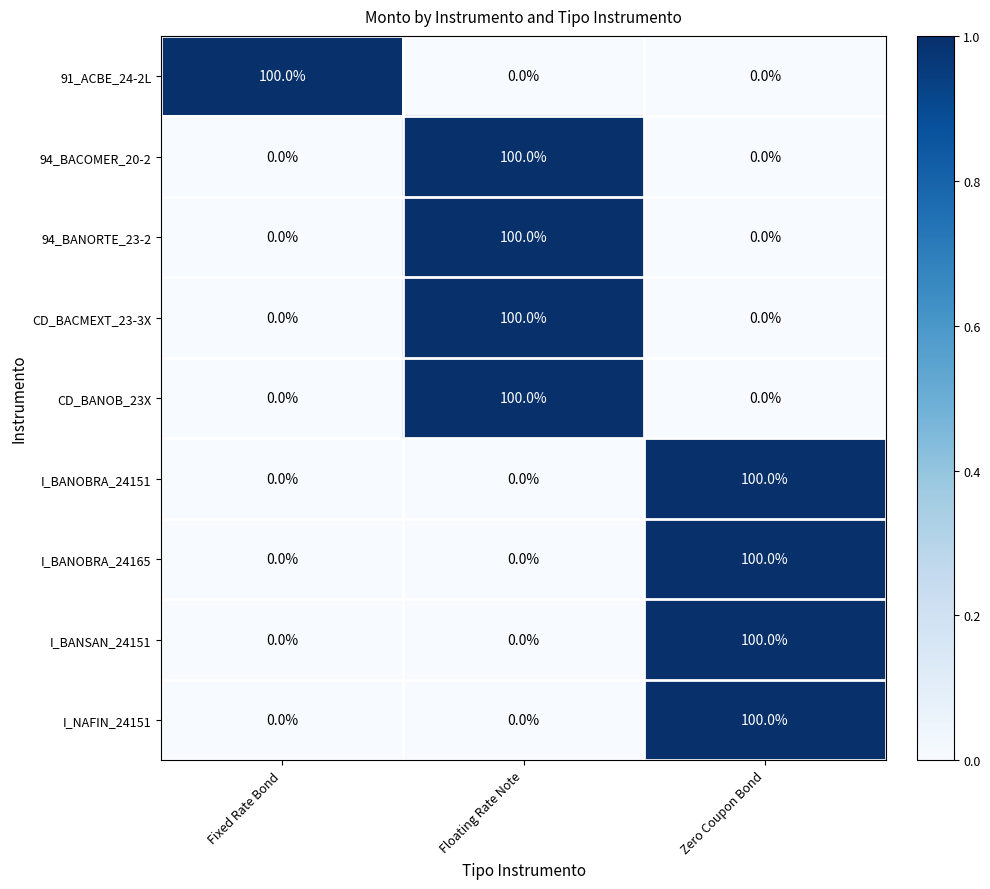

At which label does CD_BACMEXT_23-3X reach its peak?

Floating Rate Note